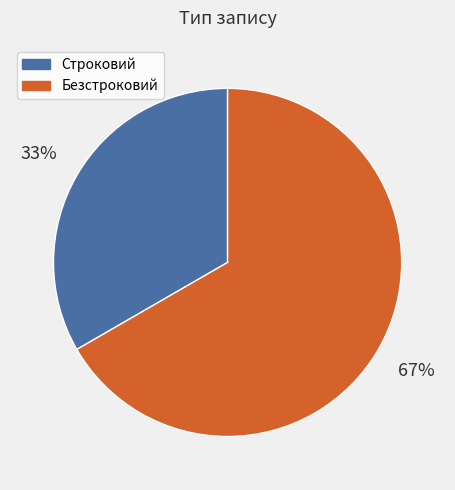

Approximately how many times larger is the value at Строковий compared to Безстроковий?

0.5